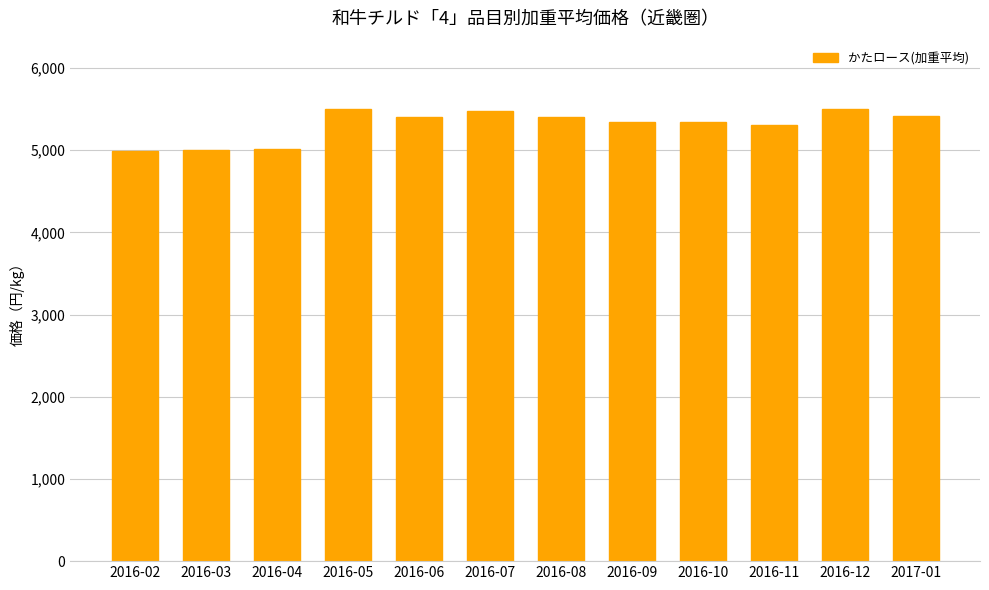

What is the greatest value displayed?

5505.6